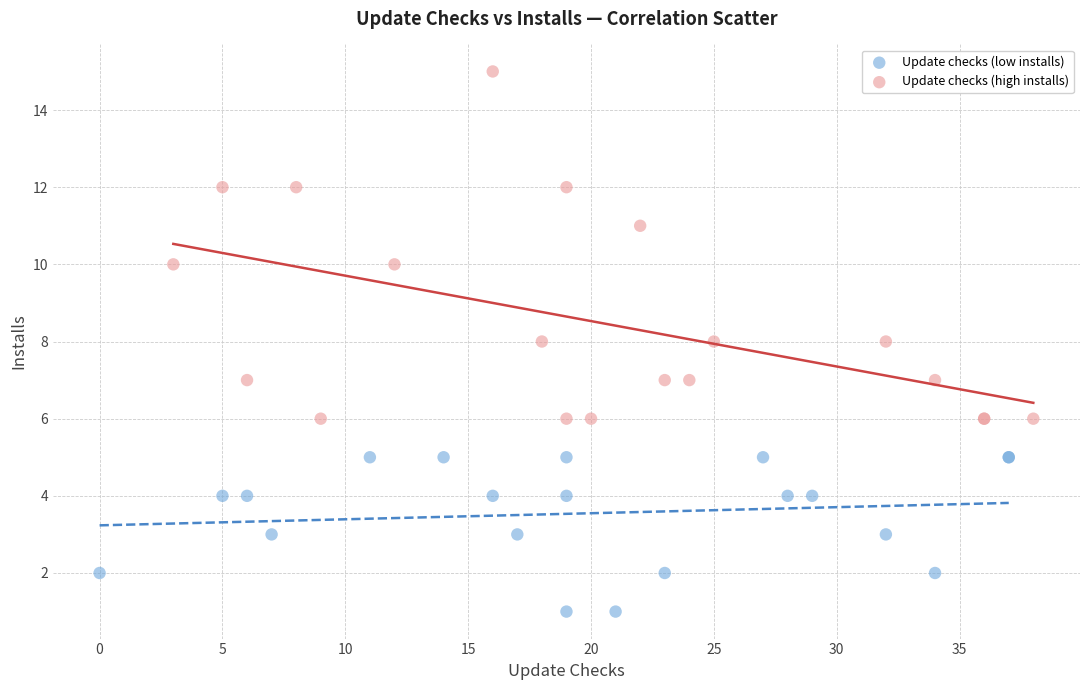

Which series reaches the maximum Y coordinate?

Update checks (high installs)